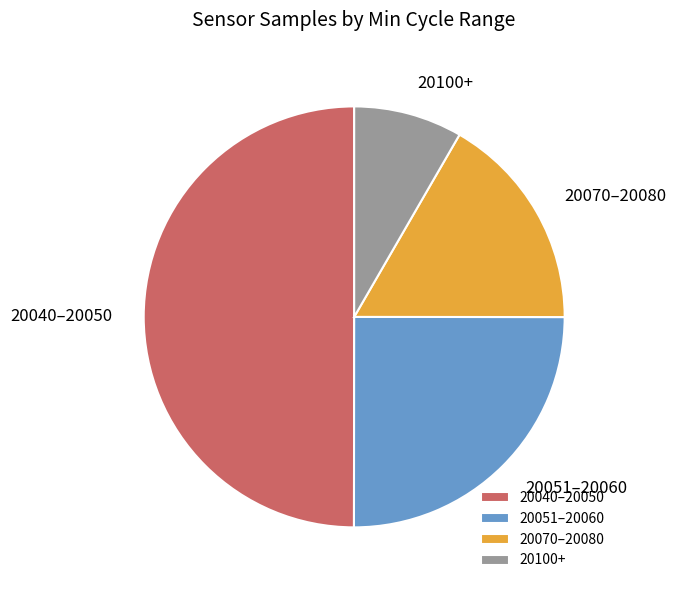

How many segments does this pie chart have?

4